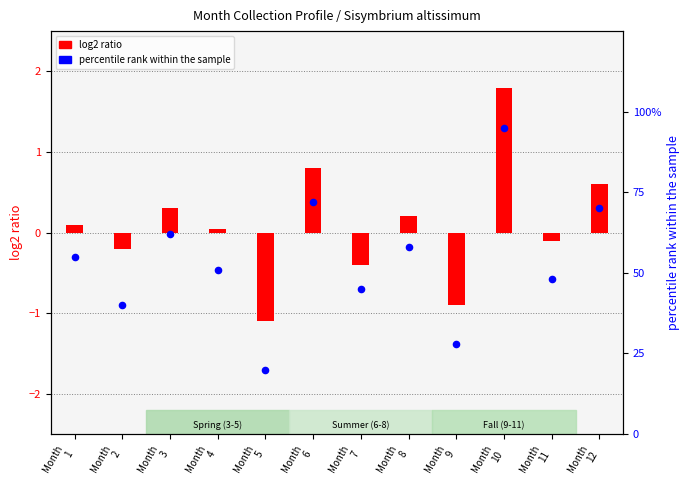

Which series has the widest spread of Y values?

percentile rank within the sample